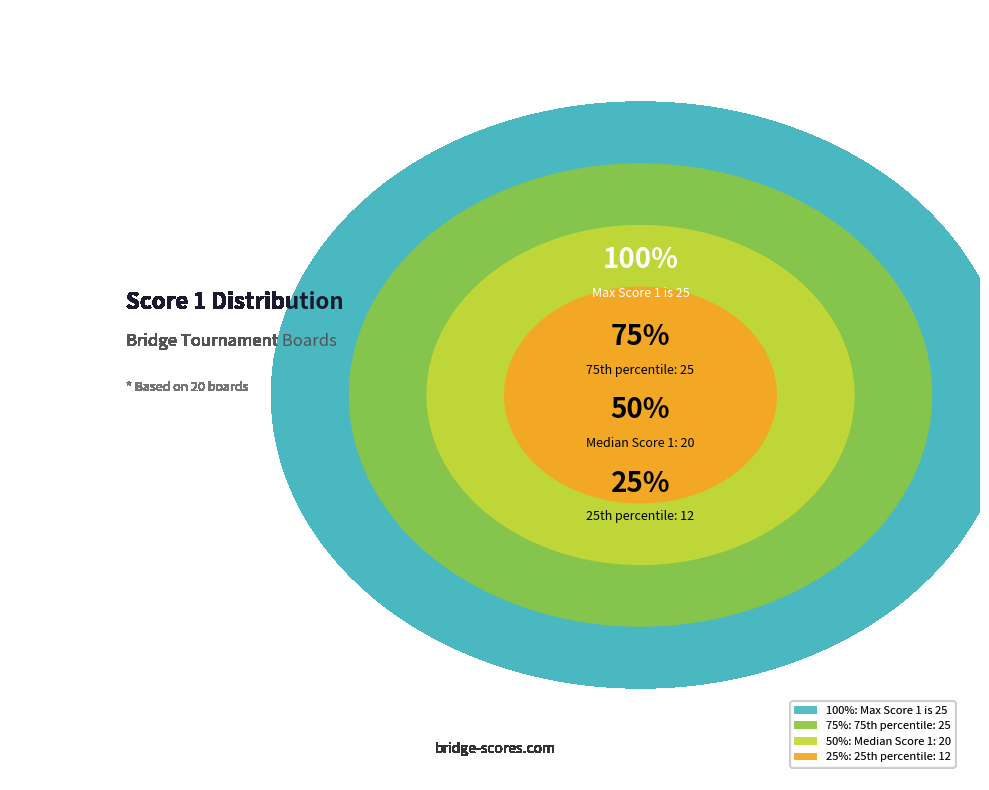

True or false: Board 20 accounts for 1% of the total.

False